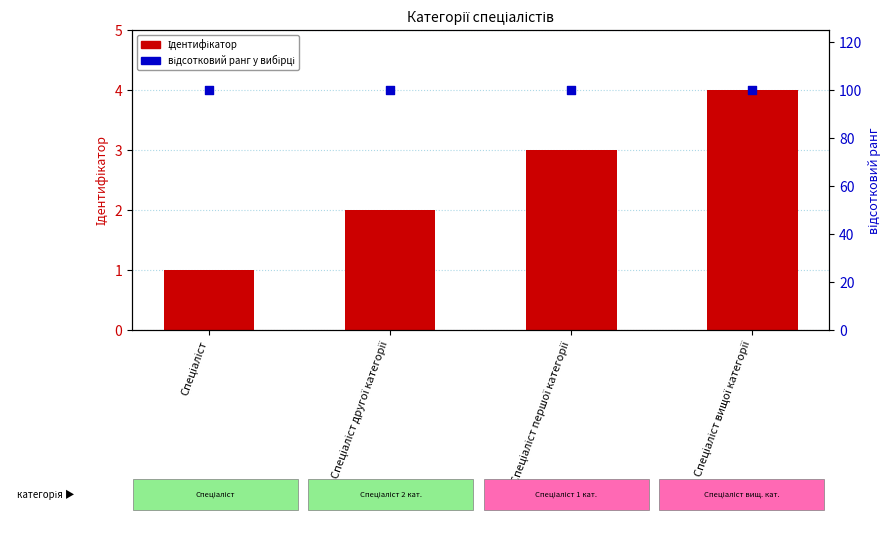

At how many categories does at least one series exceed 62?

4